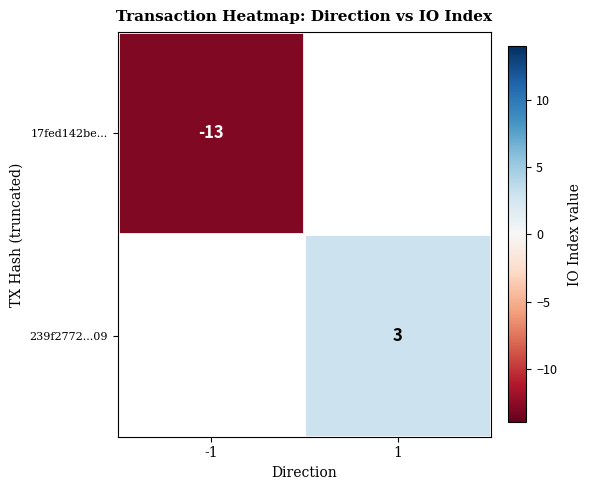

Which category has the highest value across all series?

1